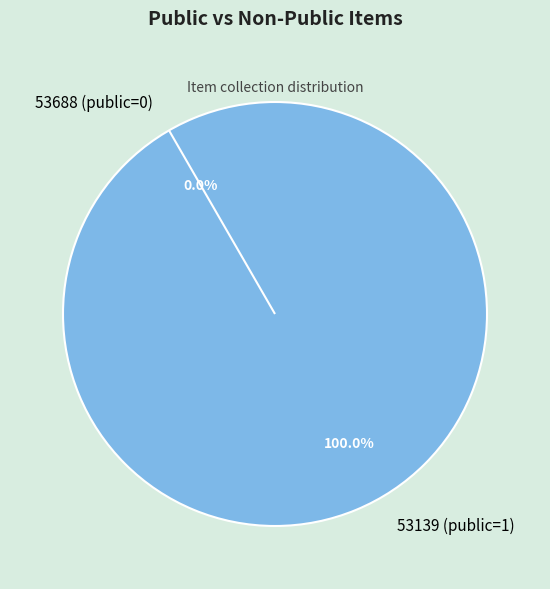

How many slices are in this pie chart?

2